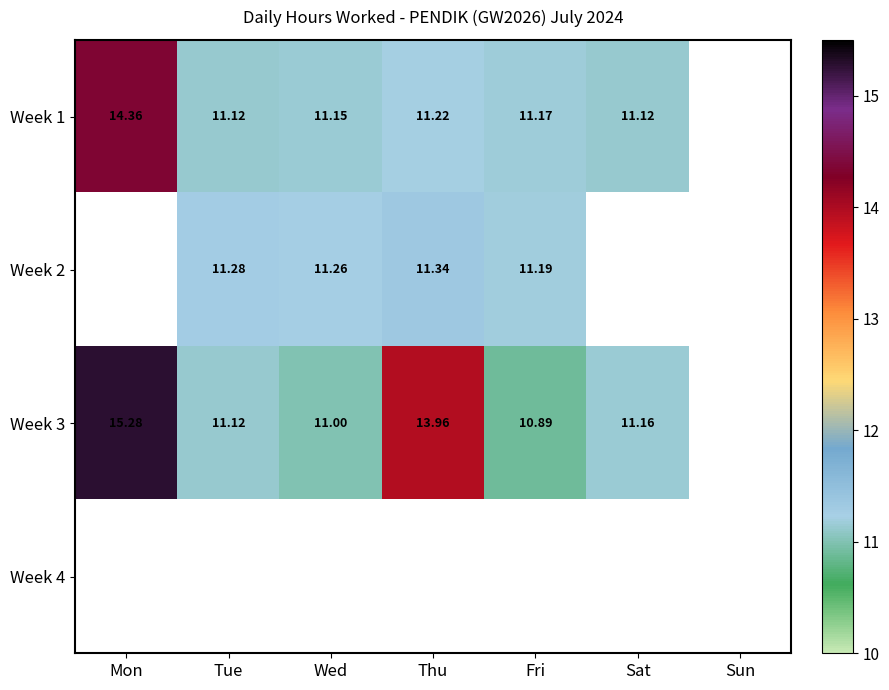

Which series has the widest spread of values?

Week 3